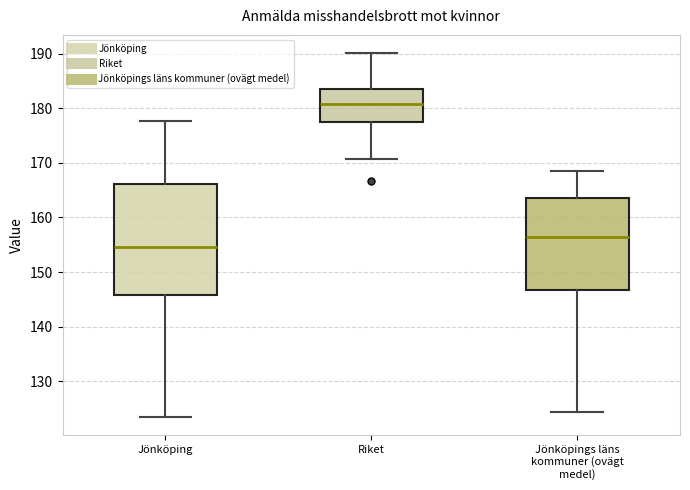

Which box's median line is the lowest?

Jönköping